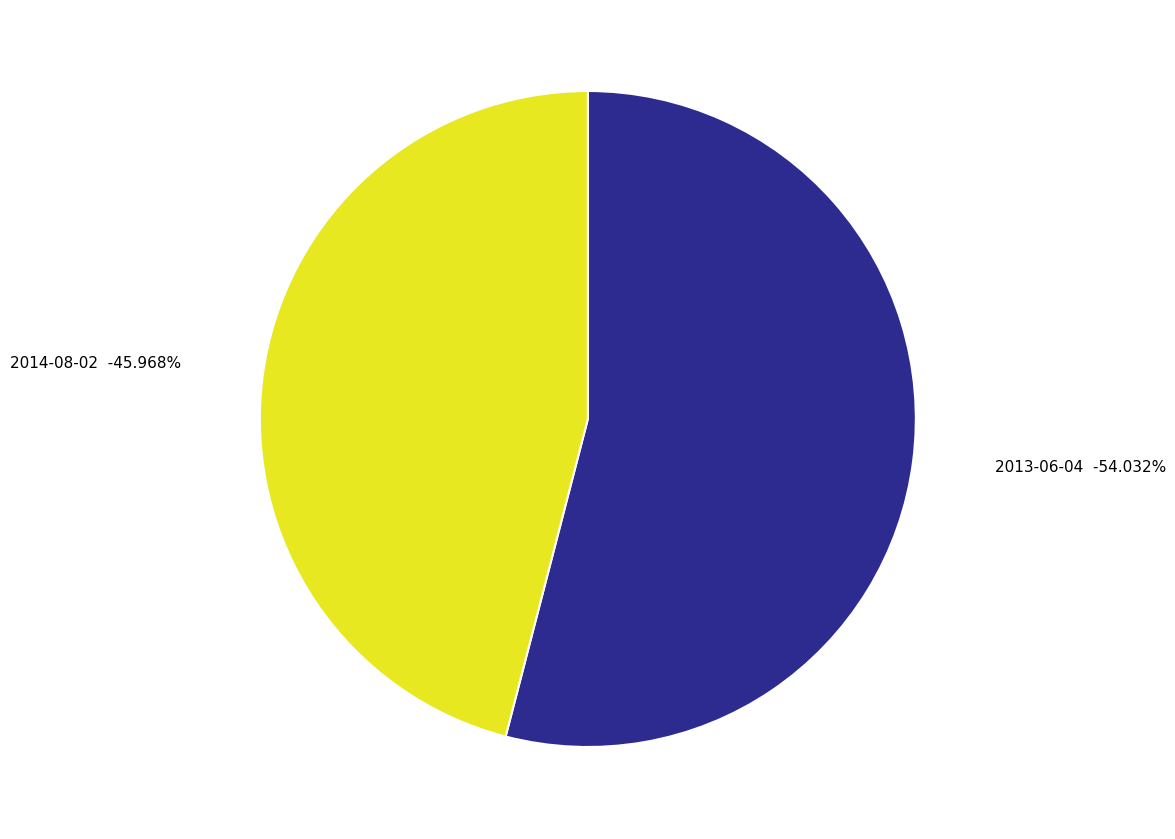

Which slice is the smallest?

2014-08-02